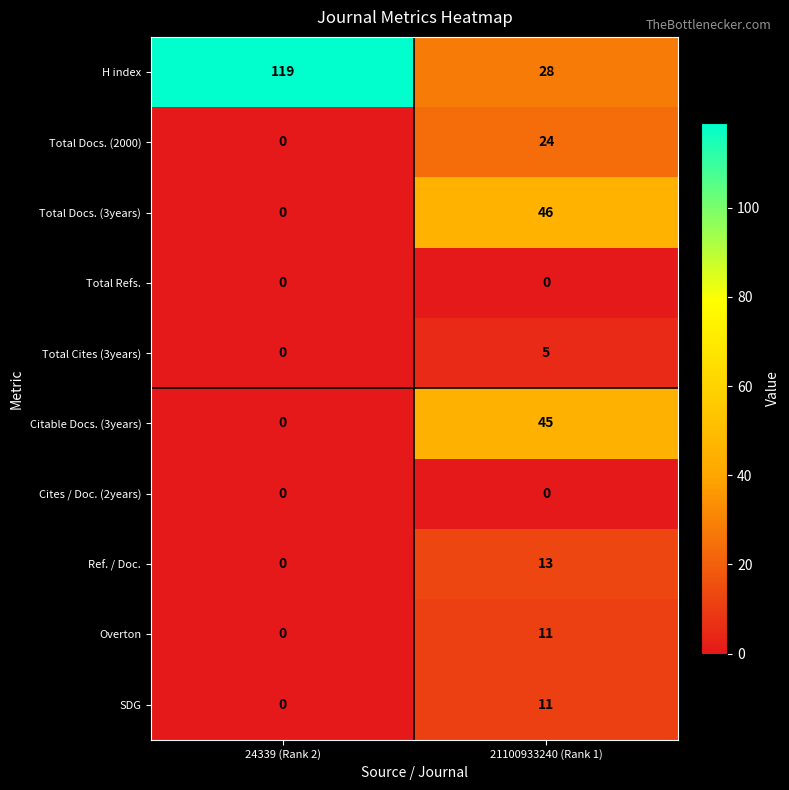

What is the spread (max minus min) of values at 24339 (Rank 2)?

119